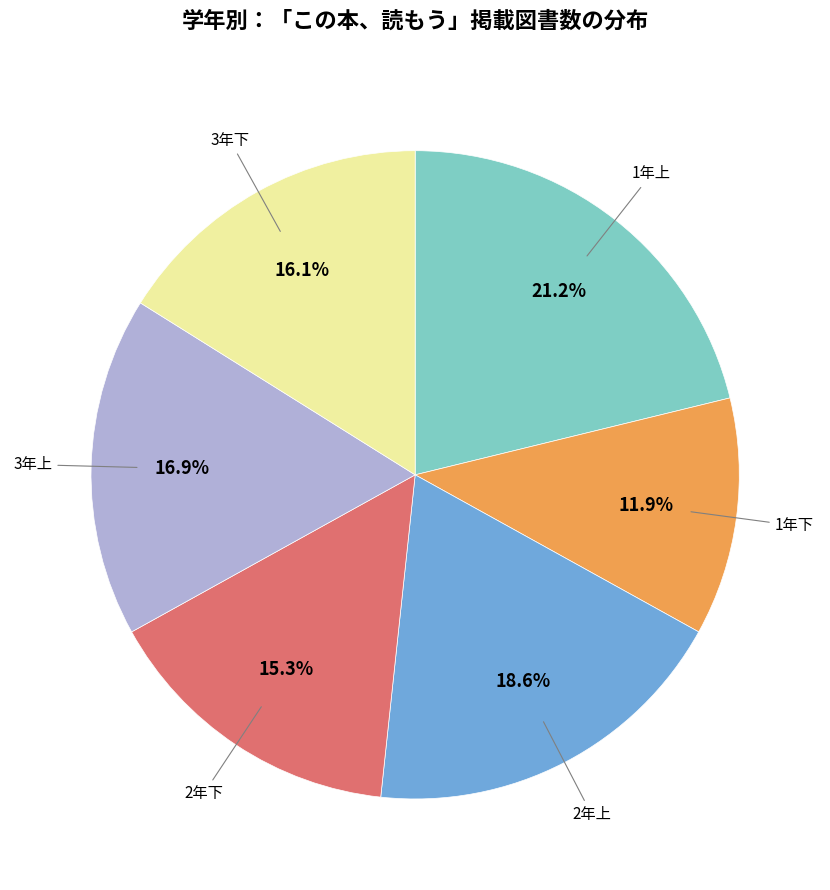

Does any single category account for the majority?

No